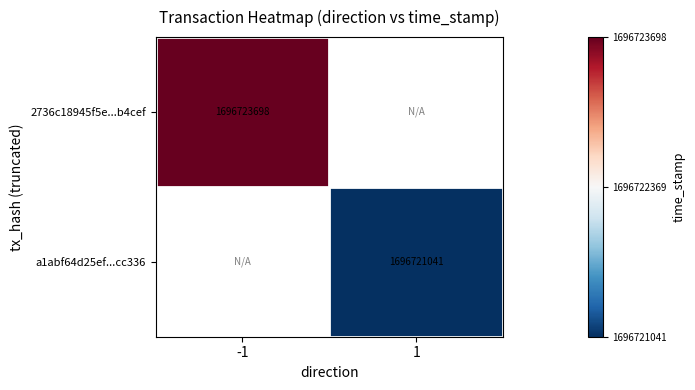

True or false: a1abf64d25ef...cc336 has a value of 1151283448 at 1.

False